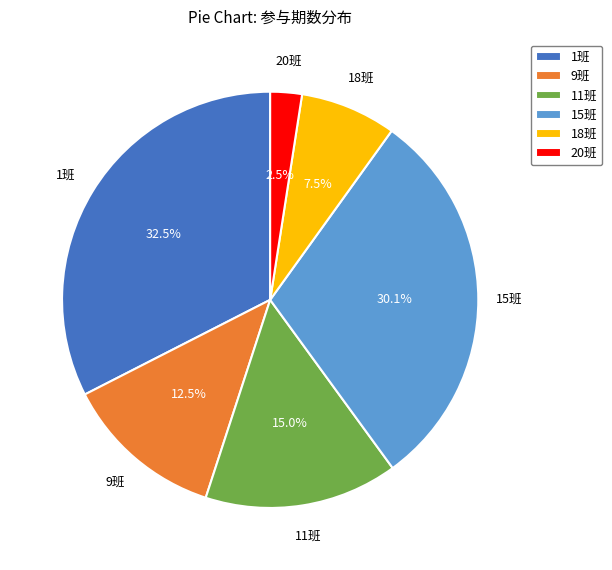

Between 18班 and 20班, which is larger?

18班